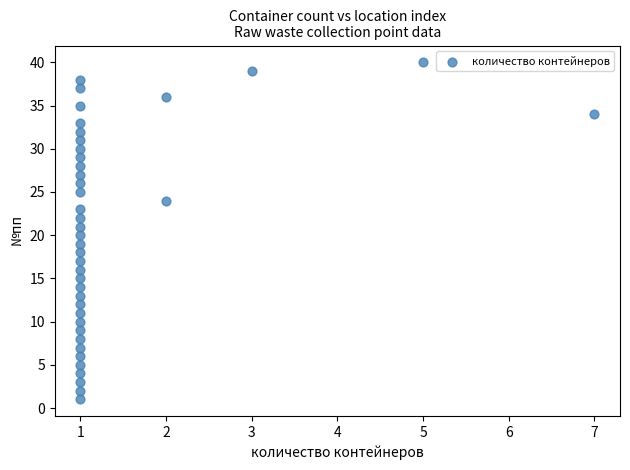

What is the range of X values (max minus min)?

6